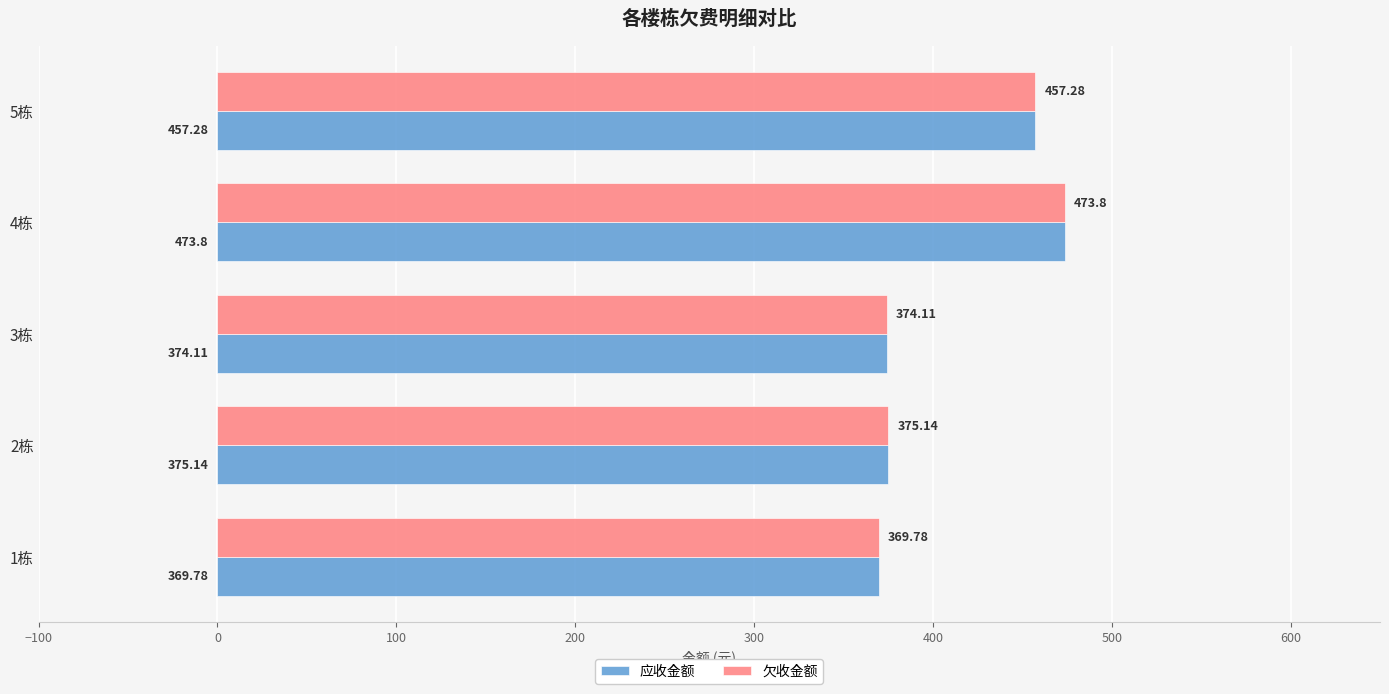

At which category does the chart reach its peak across all series?

4栋